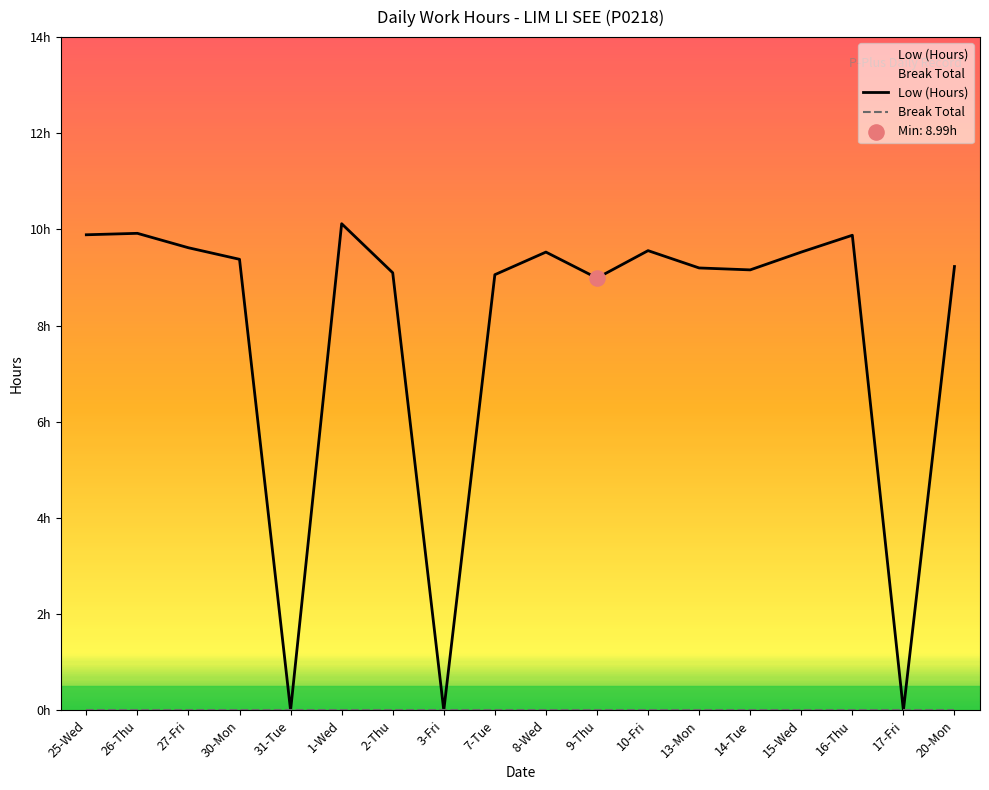

Between 17-Fri and 7-Tue, which is larger?

7-Tue